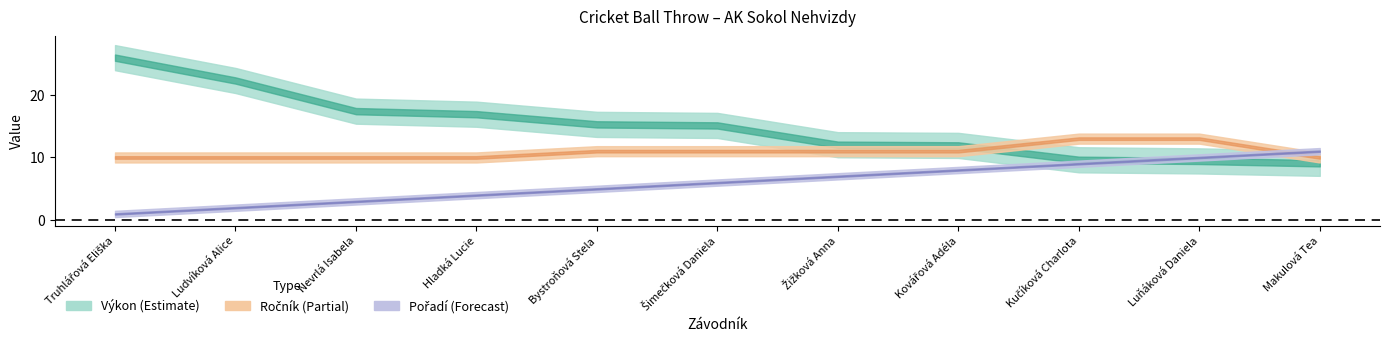

What is the difference between the maximum and minimum values in the Výkon series?

16.8